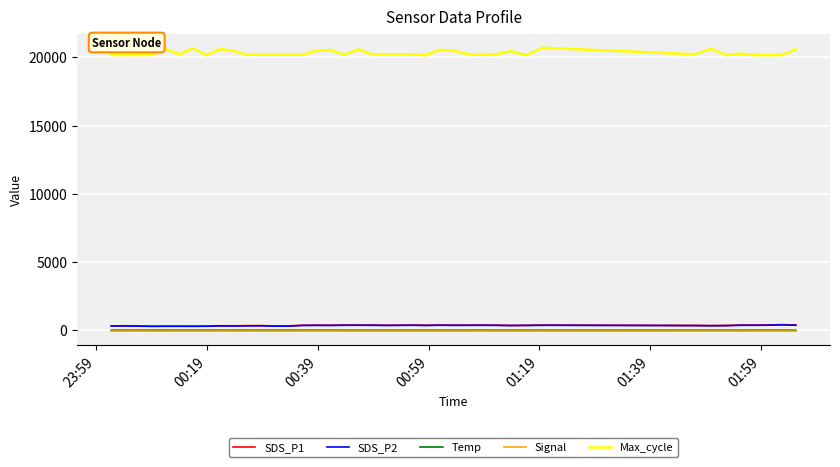

True or false: Temp and SDS_P2 intersect in this chart.

False